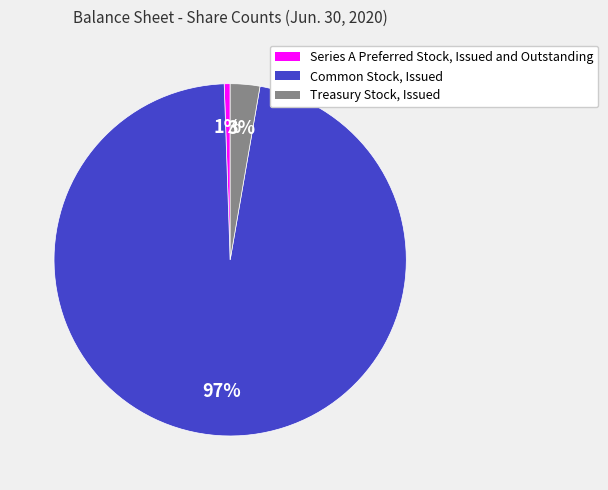

Is it true that Common Stock, Issued is 97% of the pie?

True